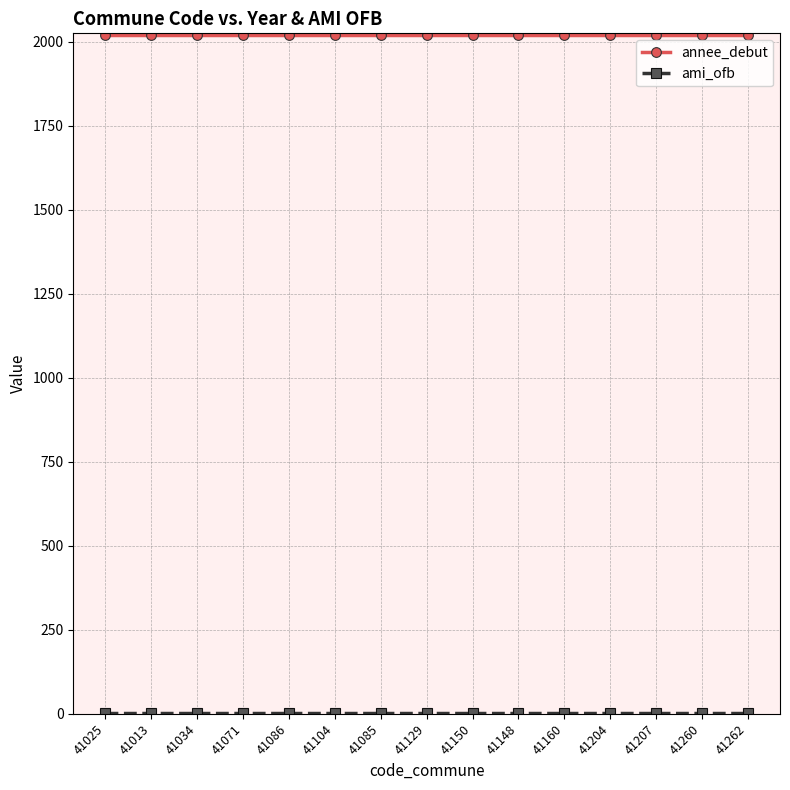

Which series has the largest total across all categories?

annee_debut